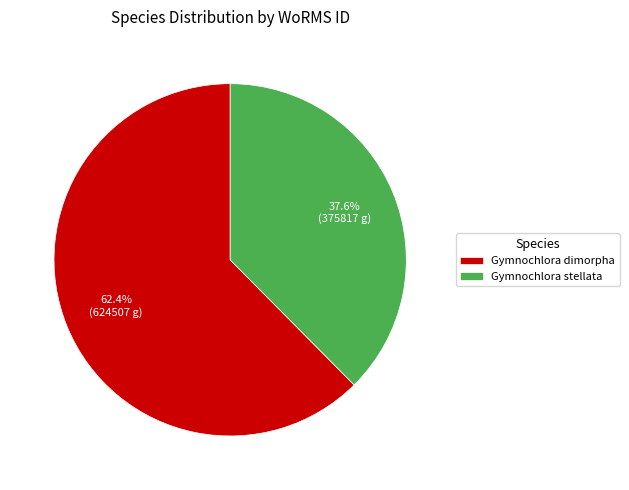

To the nearest percent, what is the average slice percentage?

50%